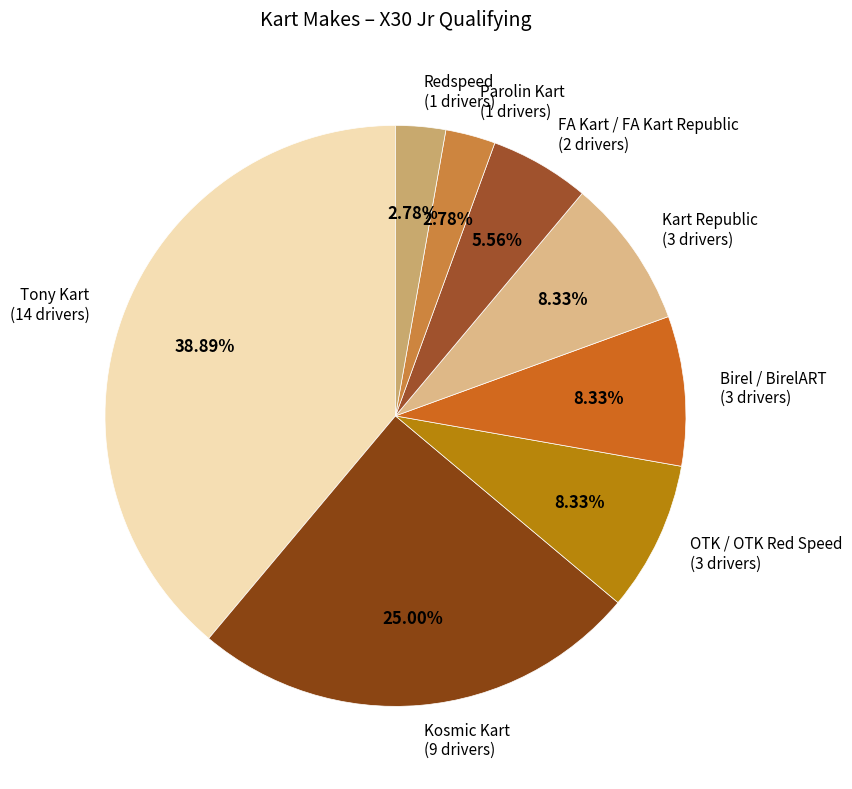

Does any single category account for the majority?

No